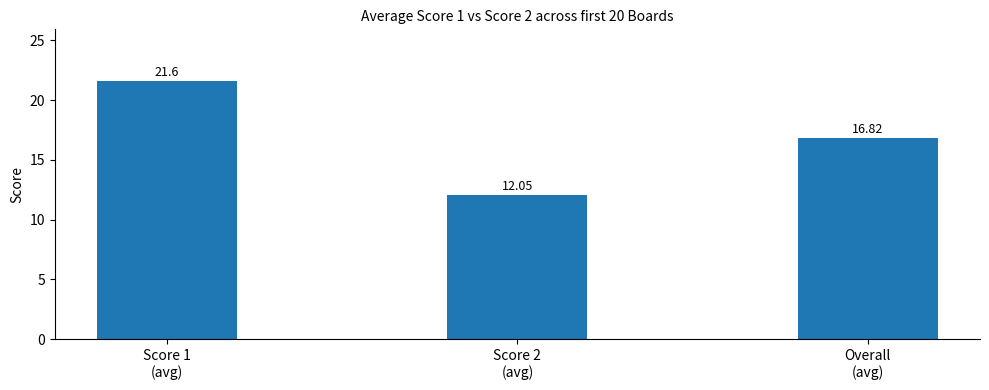

What is the difference between the second highest and minimum values?

4.8